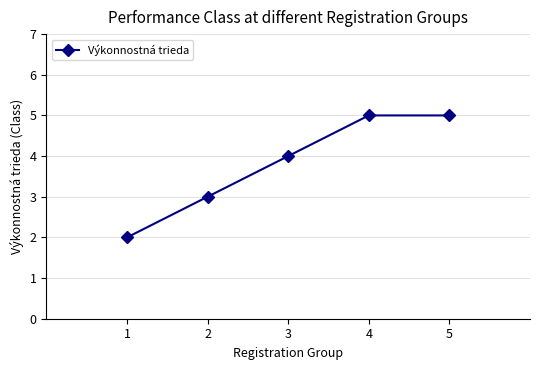

Reading left to right, list all the values displayed in this chart.

2	3	4	5	5